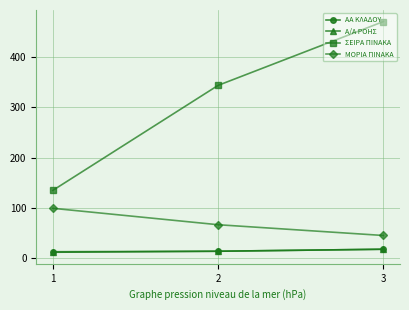

Between 2 and 3, which series saw the biggest shift?

ΣΕΙΡΑ ΠΙΝΑΚΑ